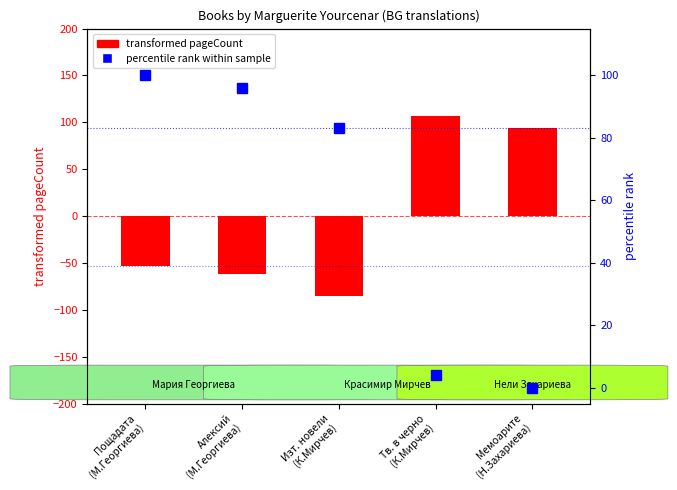

Reading right to left, what are all the values shown in this chart?

transformed pageCount: 94.4	106.4	-85.6	-61.6	-53.6
percentile rank within sample: 0.0	4.2	83.3	95.8	100.0